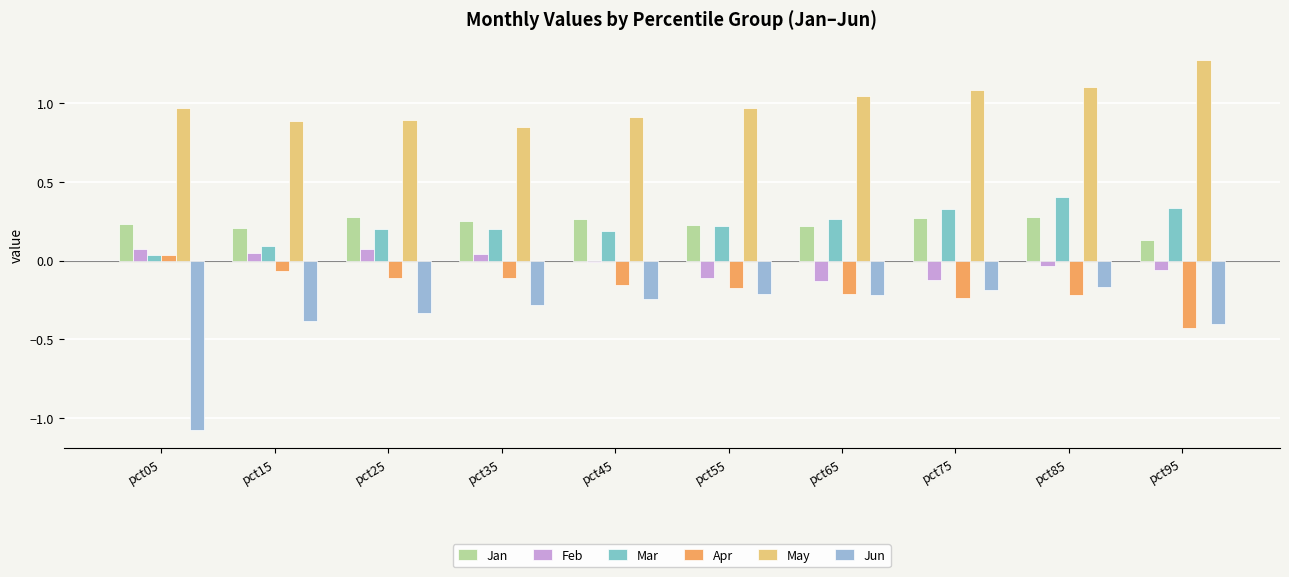

What is the sum of the Jan values at pct35 and pct55?

0.5